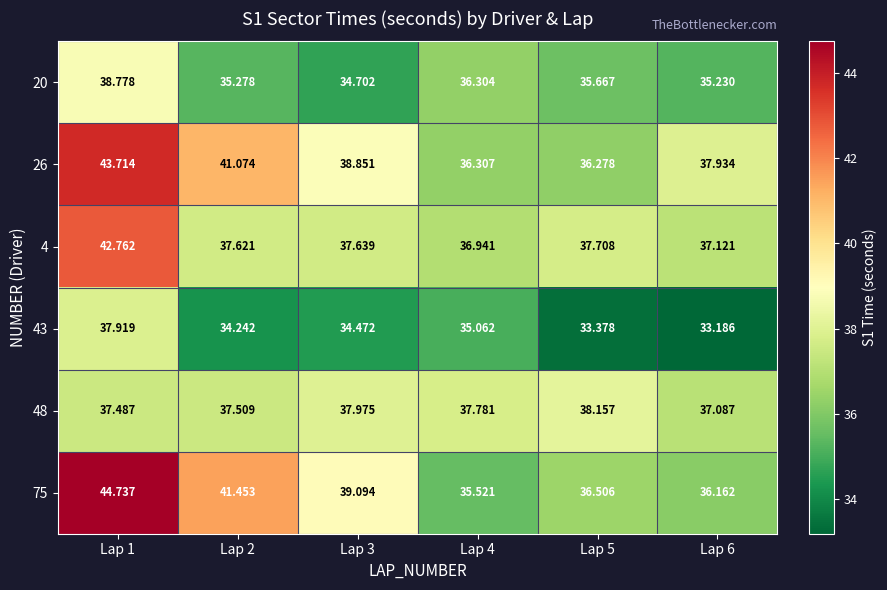

Reading left to right, what are all the values shown in this chart?

20: Lap 1=38.8	Lap 2=35.3	Lap 3=34.7	Lap 4=36.3	Lap 5=35.7	Lap 6=35.2
26: Lap 1=43.7	Lap 2=41.1	Lap 3=38.9	Lap 4=36.3	Lap 5=36.3	Lap 6=37.9
4: Lap 1=42.8	Lap 2=37.6	Lap 3=37.6	Lap 4=36.9	Lap 5=37.7	Lap 6=37.1
43: Lap 1=37.9	Lap 2=34.2	Lap 3=34.5	Lap 4=35.1	Lap 5=33.4	Lap 6=33.2
48: Lap 1=37.5	Lap 2=37.5	Lap 3=38.0	Lap 4=37.8	Lap 5=38.2	Lap 6=37.1
75: Lap 1=44.7	Lap 2=41.5	Lap 3=39.1	Lap 4=35.5	Lap 5=36.5	Lap 6=36.2